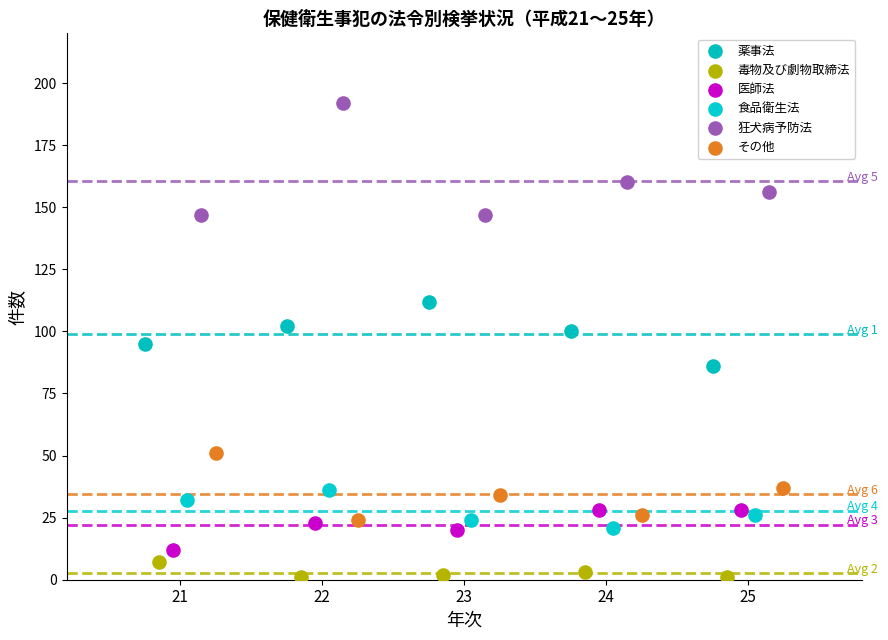

Which series contains the lowest Y value?

毒物及び劇物取締法